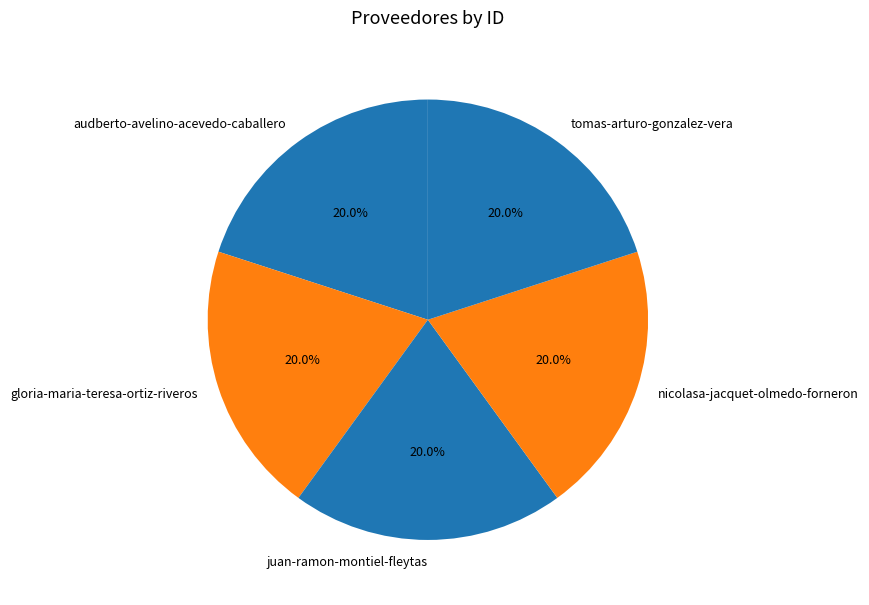

To the nearest percent, what portion does tomas-arturo-gonzalez-vera represent?

20%